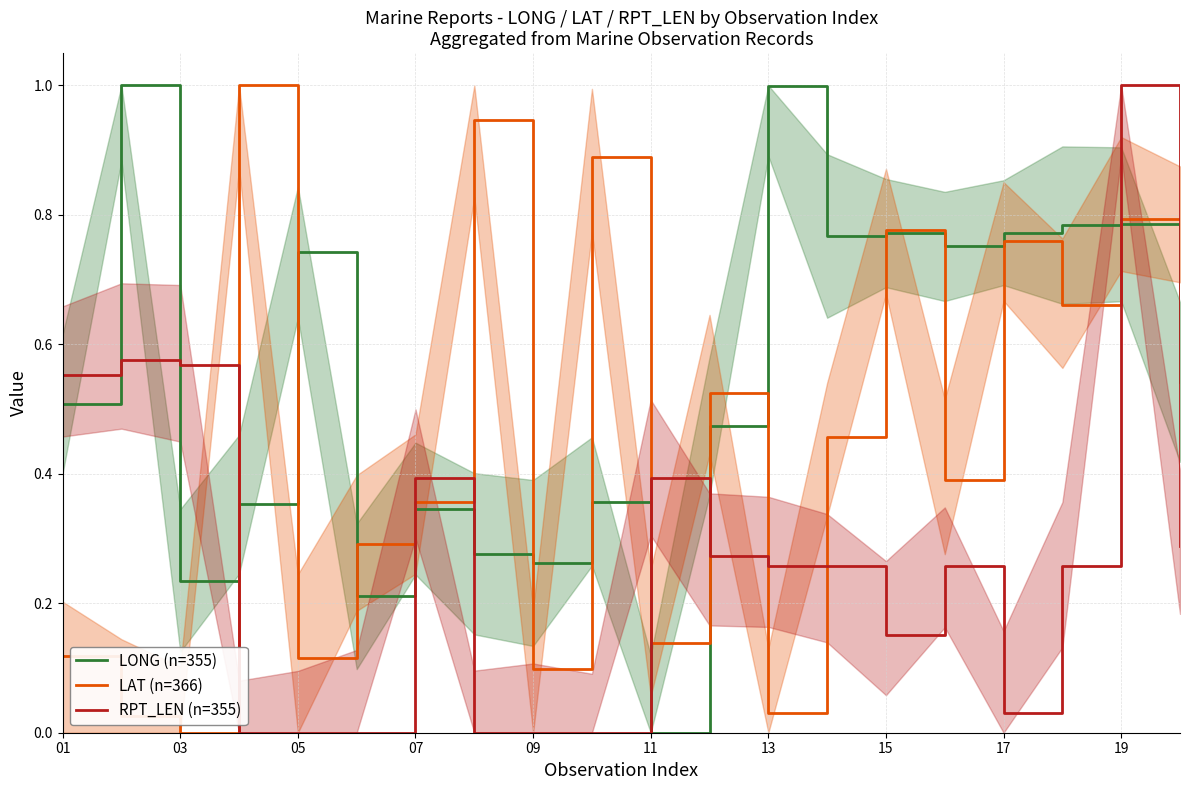

The LONG (n=355) series shows 0.3 at 12. True or false?

False